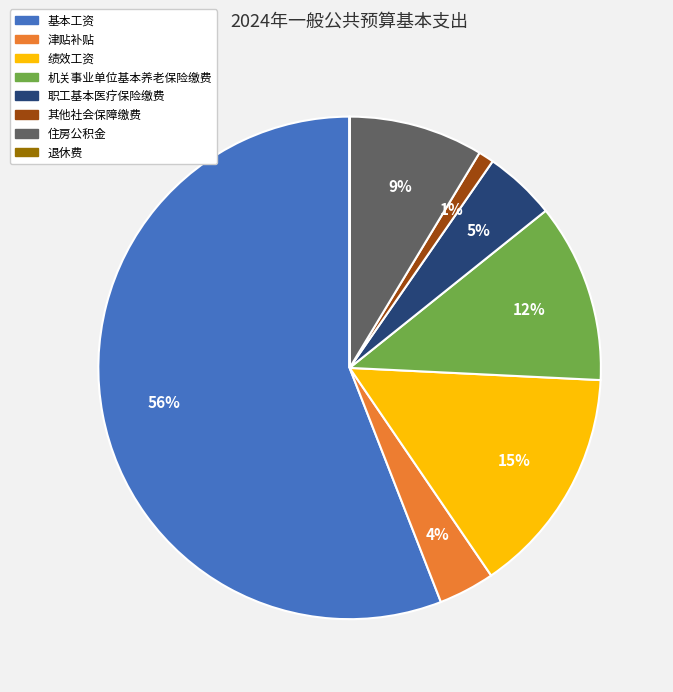

Does any single category account for the majority?

Yes